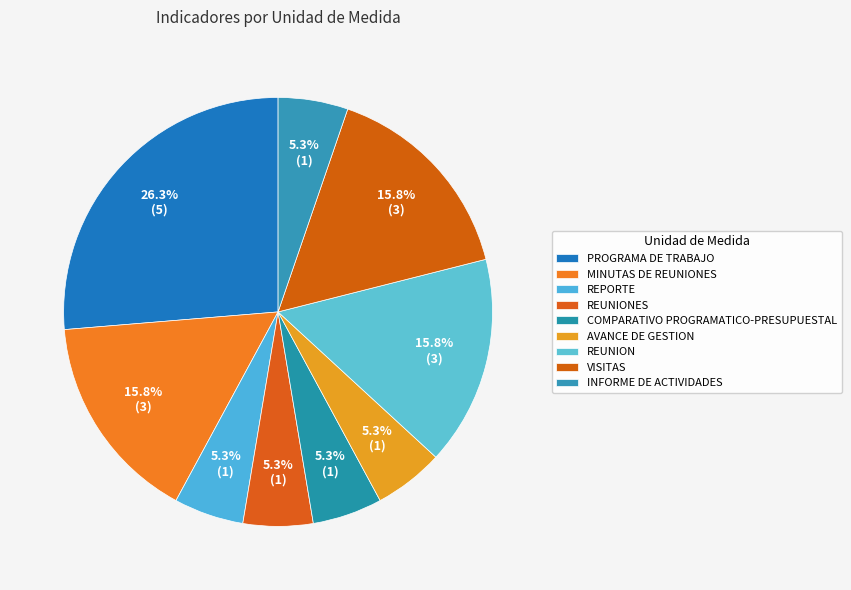

What is the smallest slice in the pie chart?

REPORTE